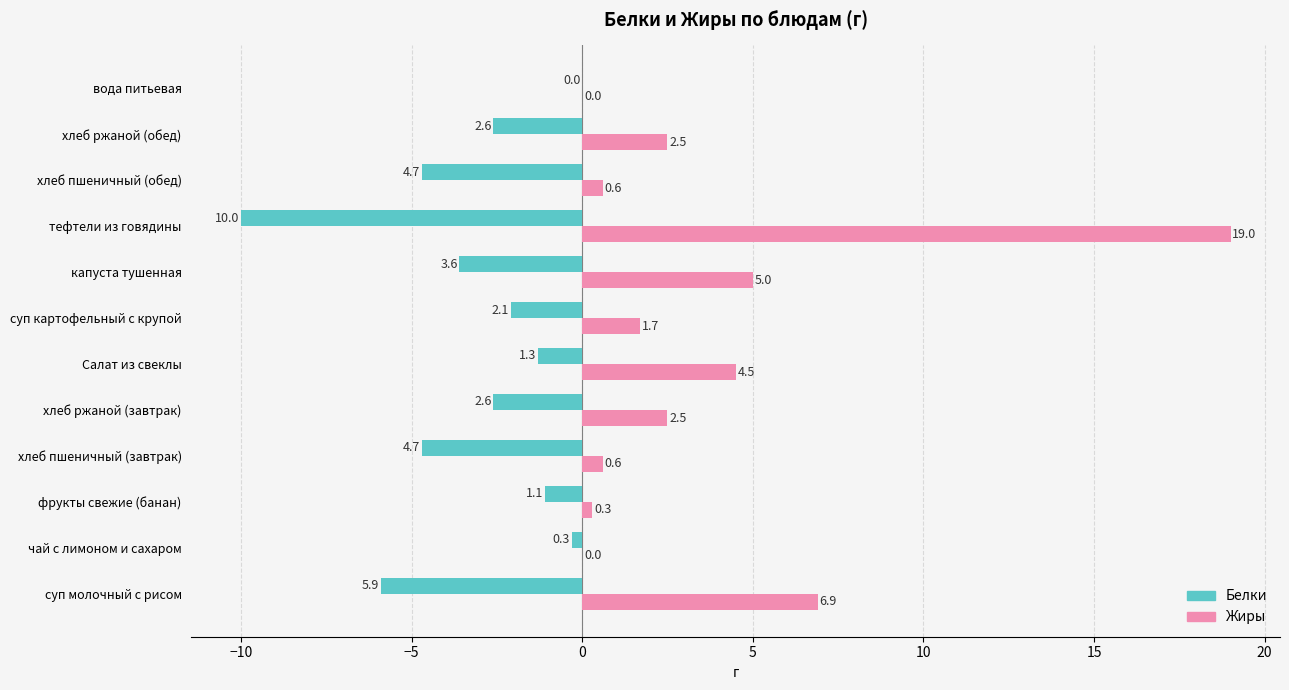

The Белки series shows -3.6 at капуста тушенная. True or false?

True